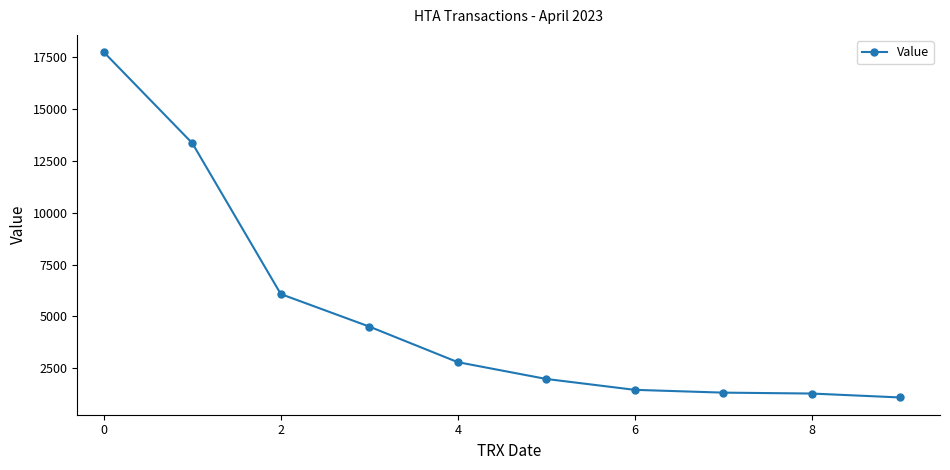

What value does the data have at 8?

1276.8